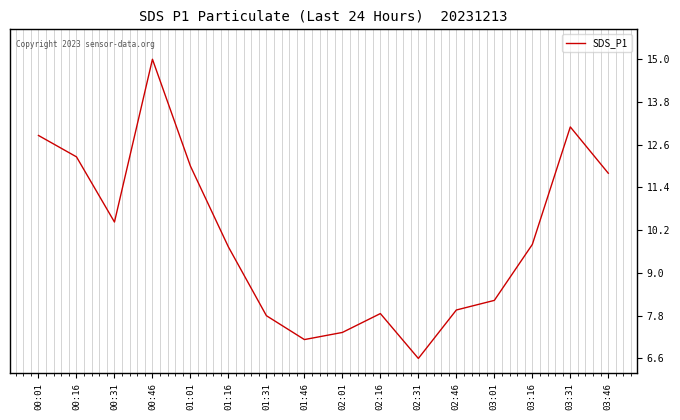

At which category does the data reach its first local peak?

00:46